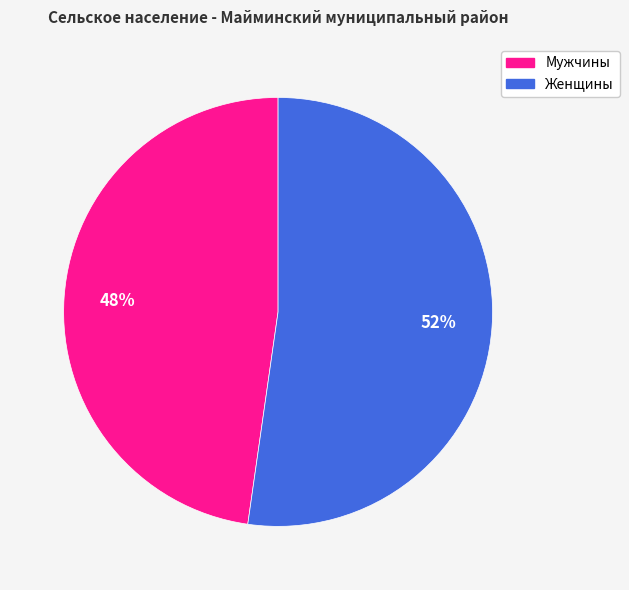

What is the smallest slice in the pie chart?

Мужчины